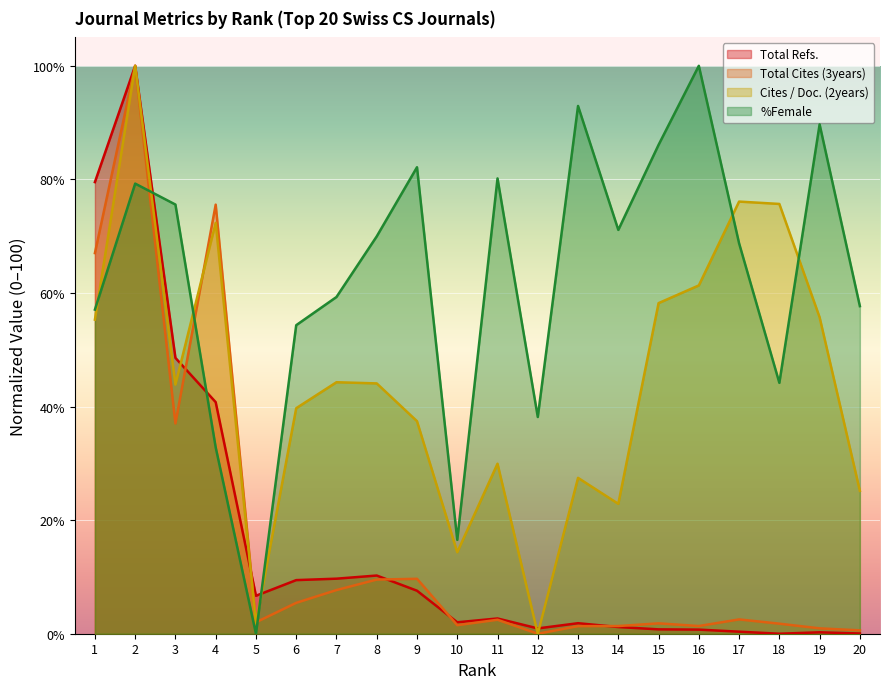

Is it true that Cites / Doc. (2years) equals 25.2 at 20?

True